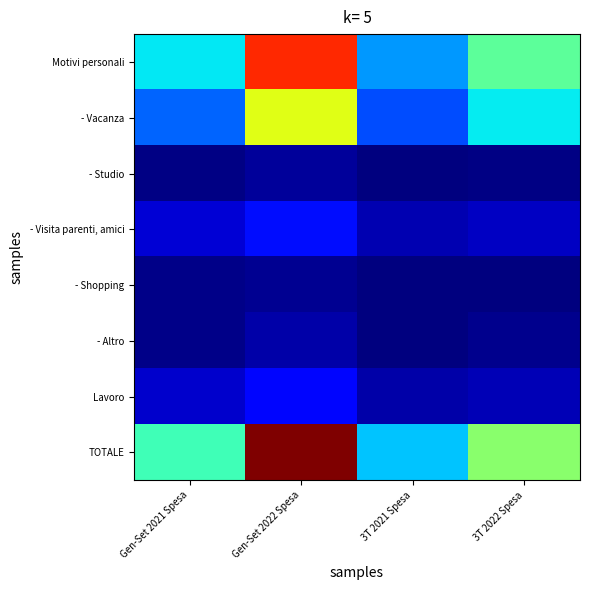

At how many categories does at least one series exceed 34281?

1